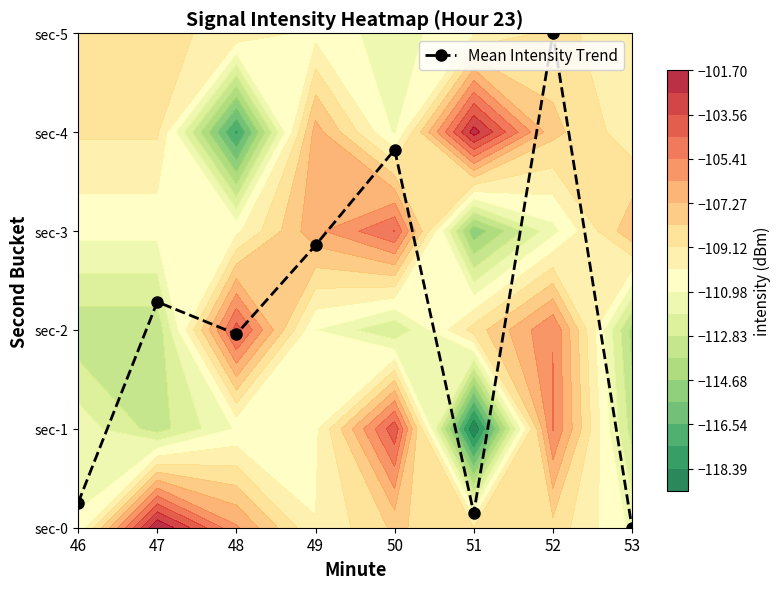

Where is the data nearest to the value 2?

48